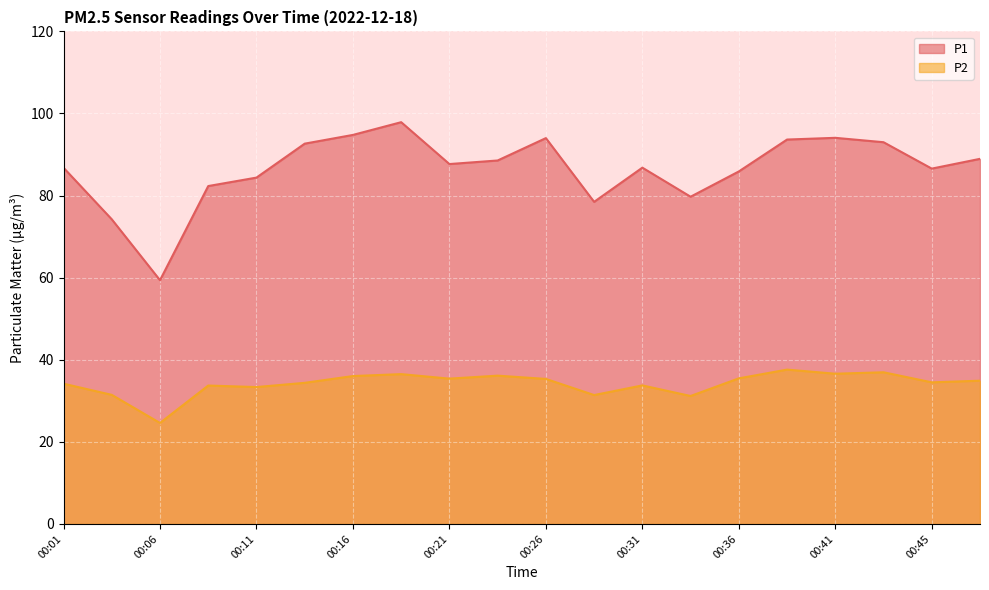

Between 00:28 and 00:13, which is larger?

00:13